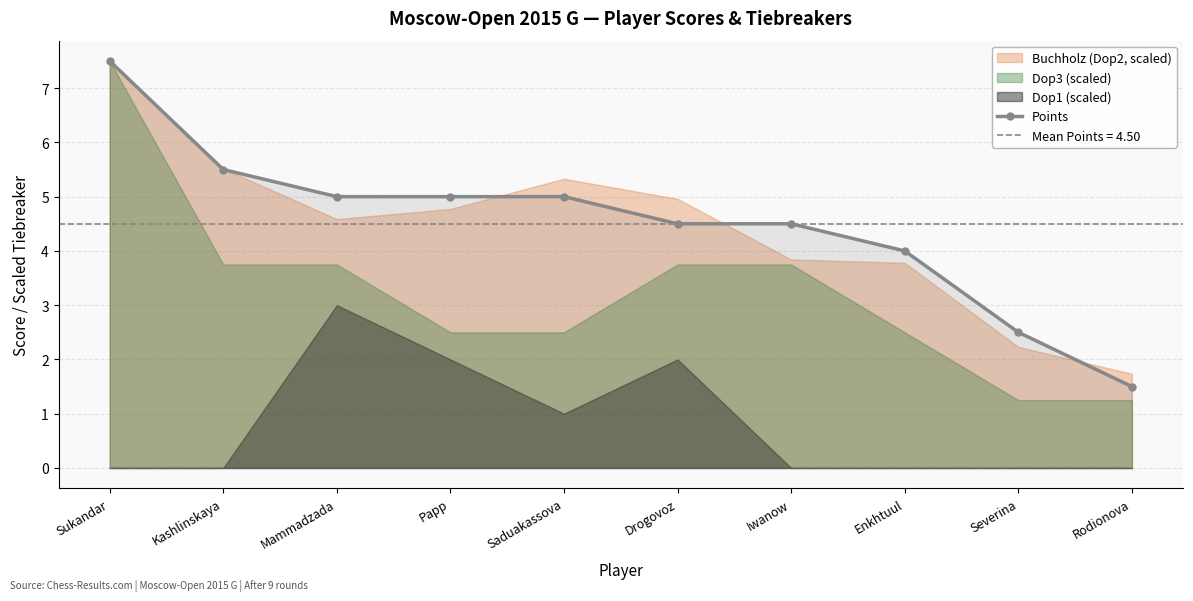

Reading left to right, list all the values displayed in this chart.

Sukandar=7.5	Kashlinskaya=5.5	Mammadzada=5.0	Papp=5.0	Saduakassova=5.0	Drogovoz=4.5	Iwanow=4.5	Enkhtuul=4.0	Severina=2.5	Rodionova=1.5